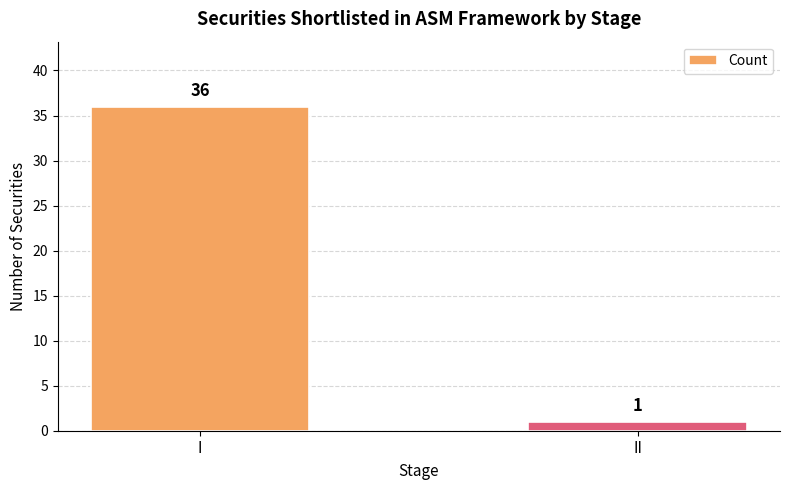

What is the ratio of the value at I to the value at II?

36.0